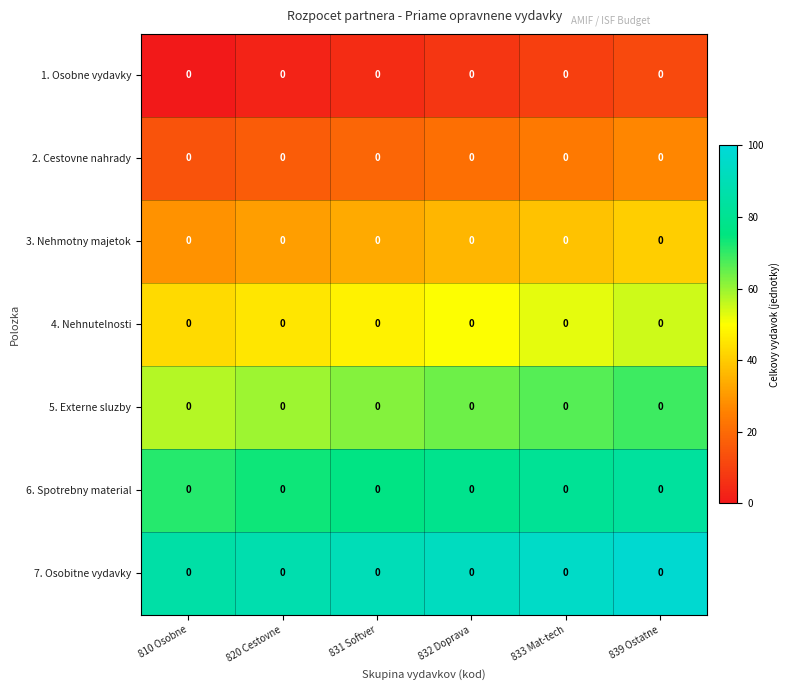

Rank the series by their maximum value, from lowest to highest.

1. Osobne vydavky, 2. Cestovne nahrady, 3. Nehmotny majetok, 4. Nehnutelnosti, 5. Externe sluzby, 6. Spotrebny material, 7. Osobitne vydavky